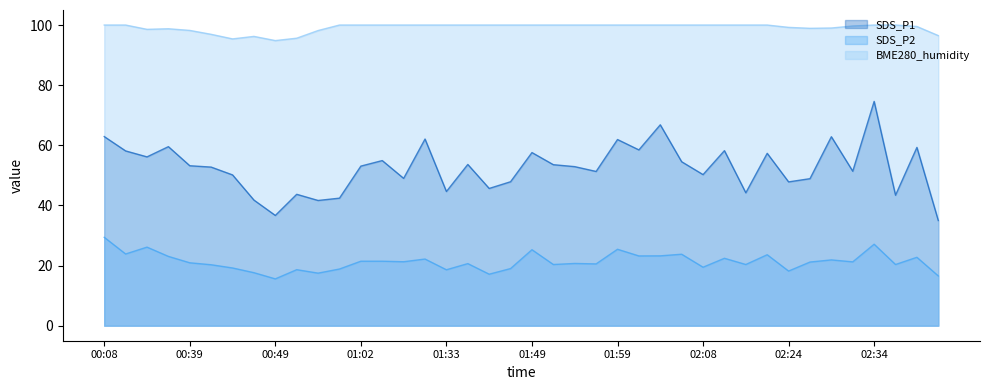

Rank the series by their maximum value, from highest to lowest.

BME280_humidity, SDS_P1, SDS_P2